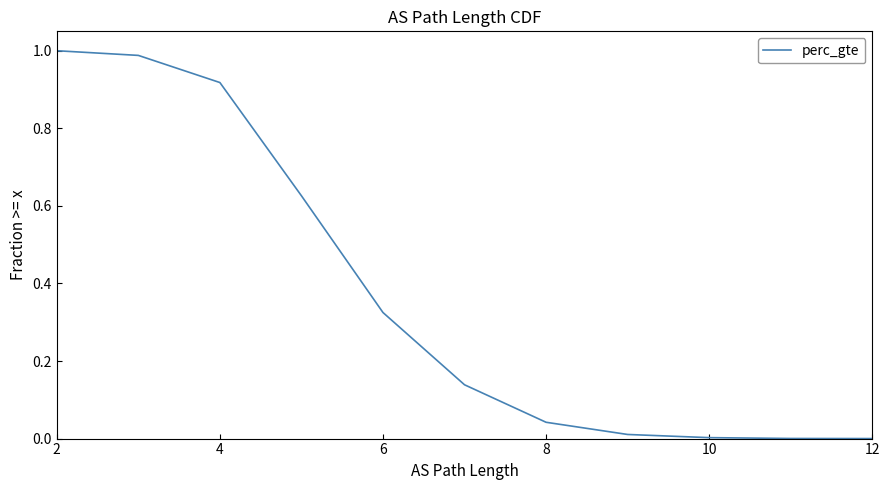

Between 10 and 2, which is larger?

2